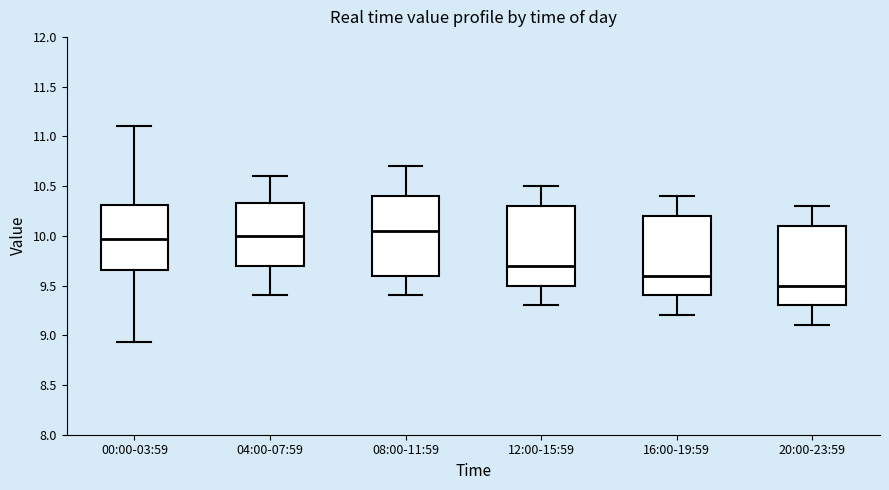

Where does the upper whisker of the box for 16:00-19:59 end on the y-axis? The values are not printed on the chart, so give them approximately, as read against the axis.

10.40